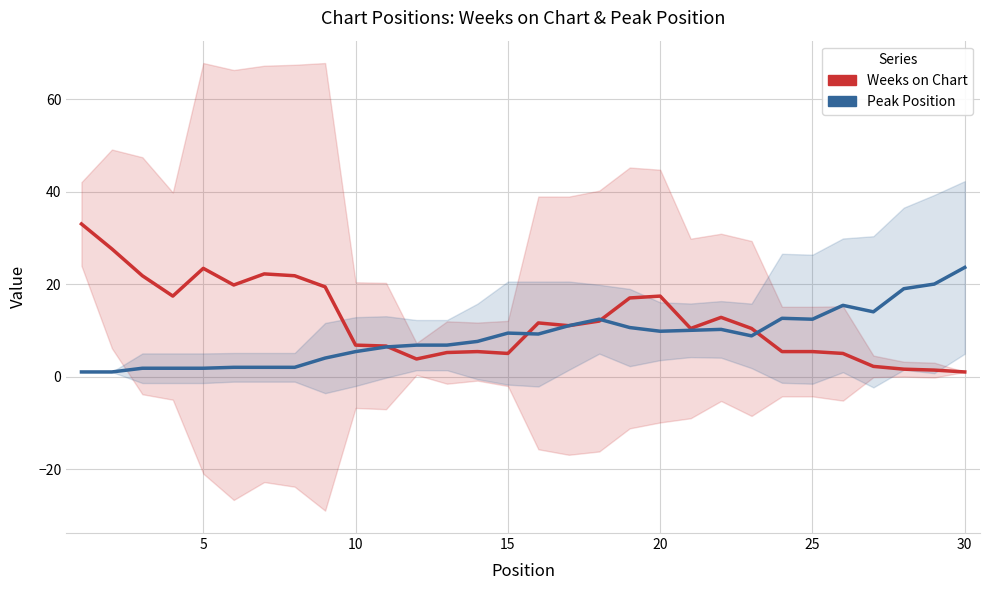

What is the lowest value of the Weeks on Chart series?

1.0